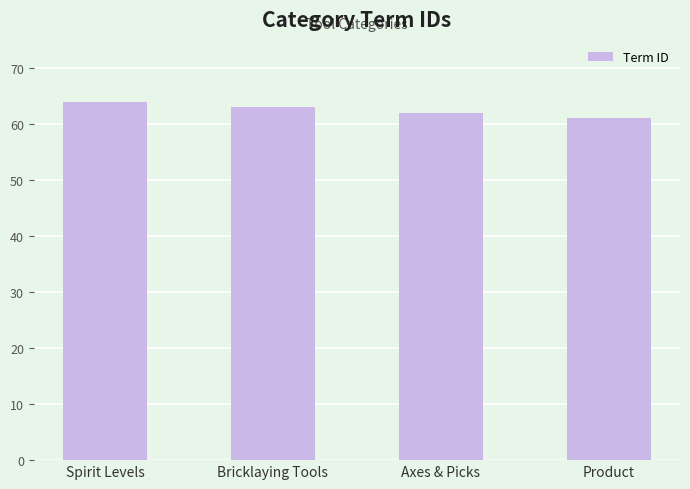

What is the change in value from Spirit Levels to Axes & Picks?

-2